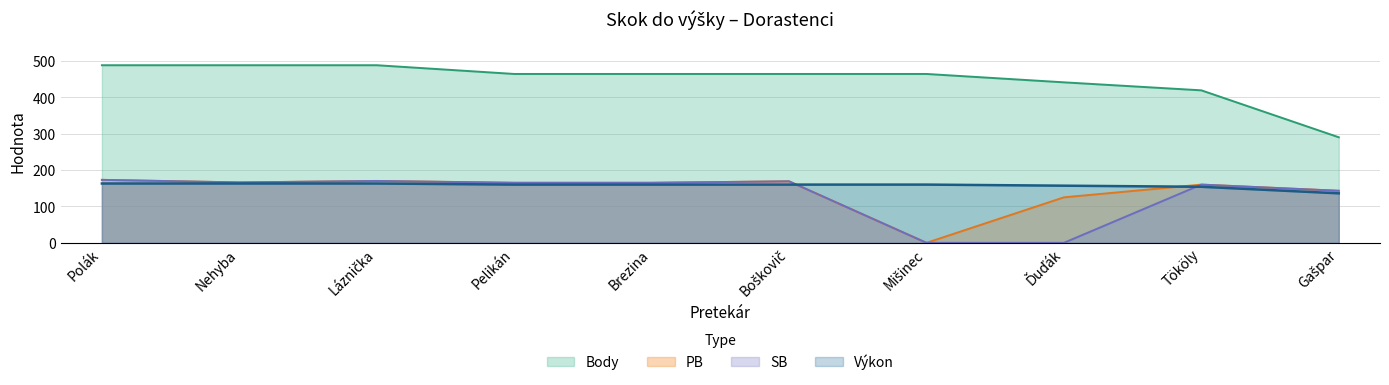

After their last crossing, which series has the higher values: SB or Výkon?

SB